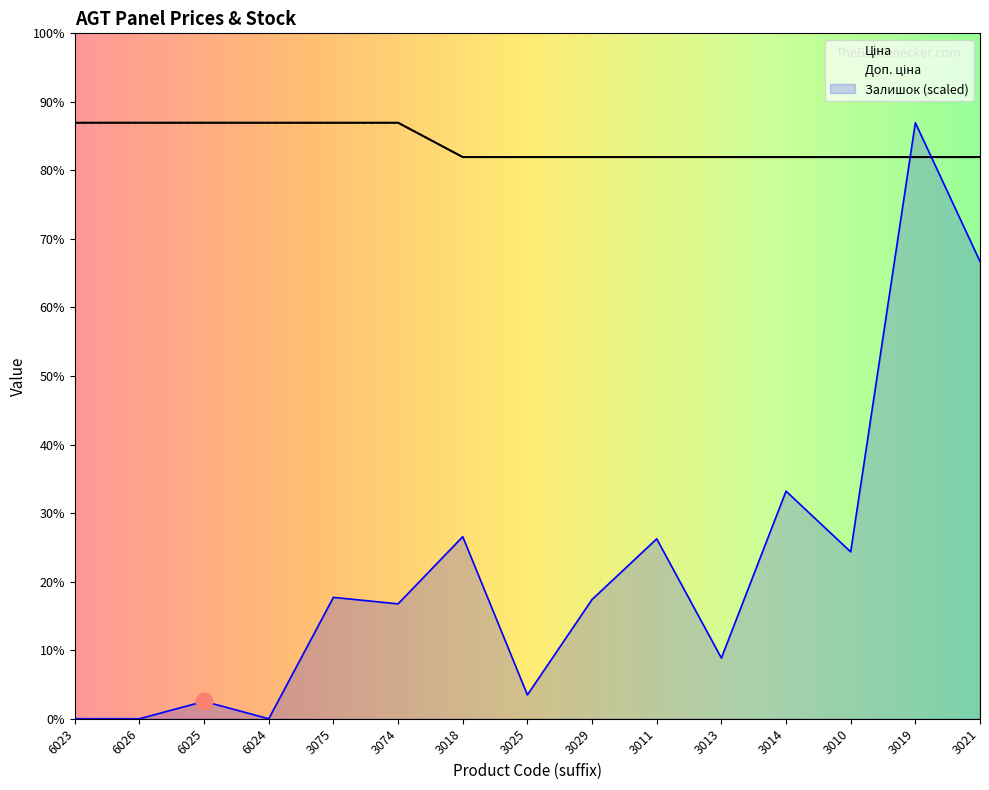

True or false: Ціна and Доп. ціна cross at least once.

False